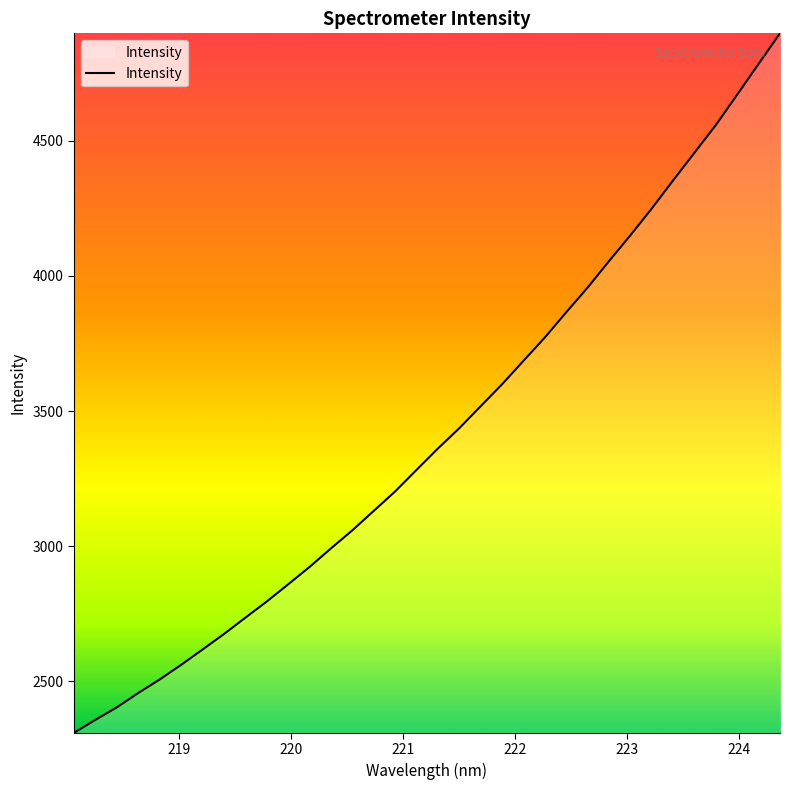

What is the maximum value shown in the chart?

4897.0